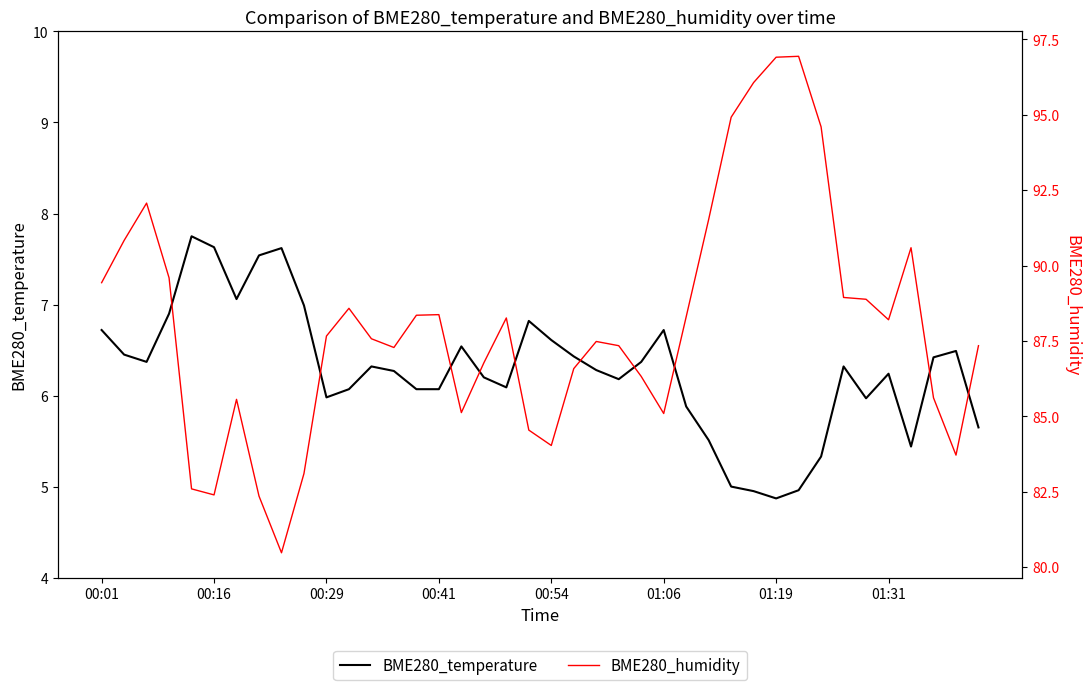

What is the label of the 1st point from the left?

00:01